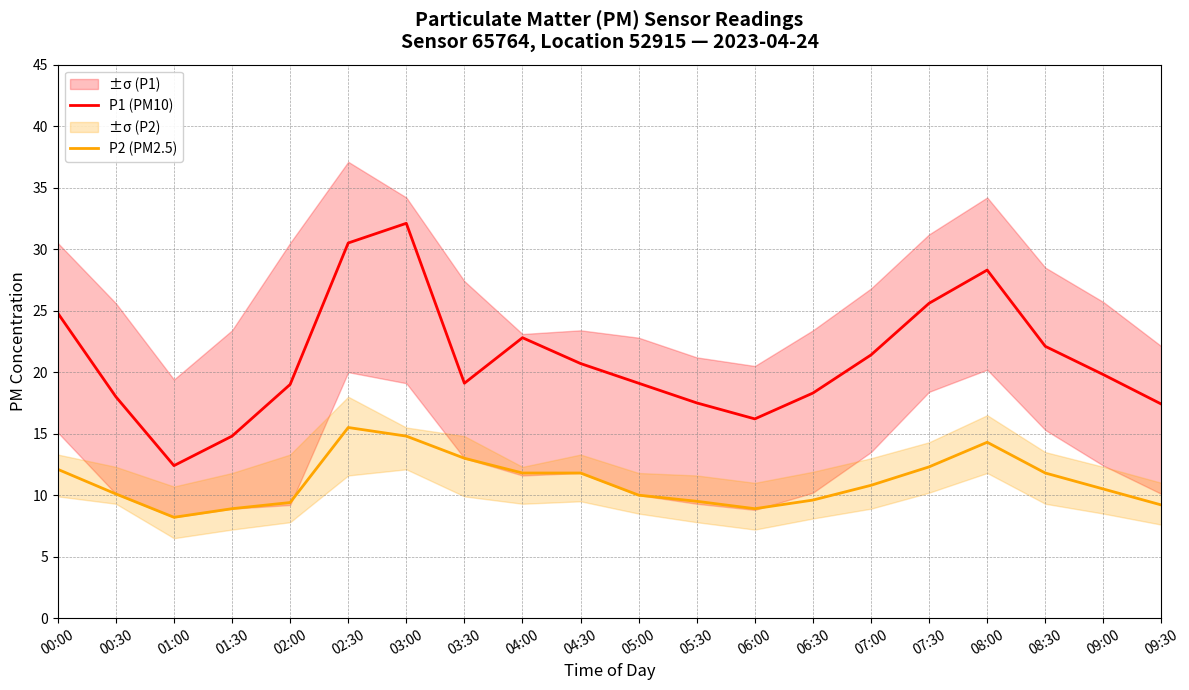

True or false: P2 (PM2.5) and P1 (PM10) intersect in this chart.

False